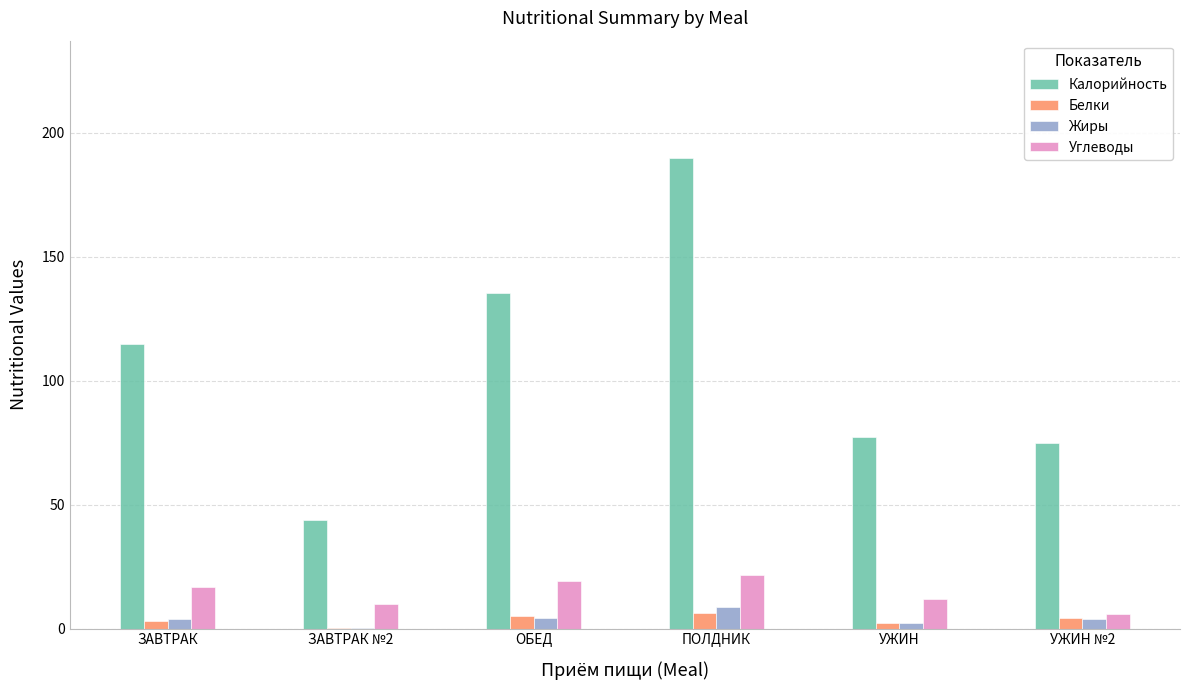

Which series has the largest total across all categories?

Калорийность